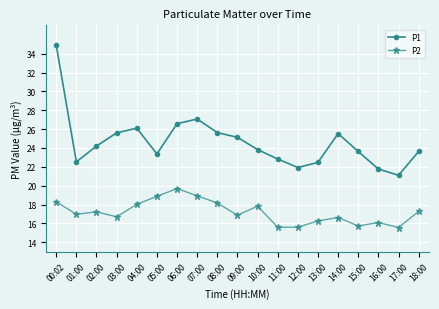

What is the average value of the P2 series?

17.2